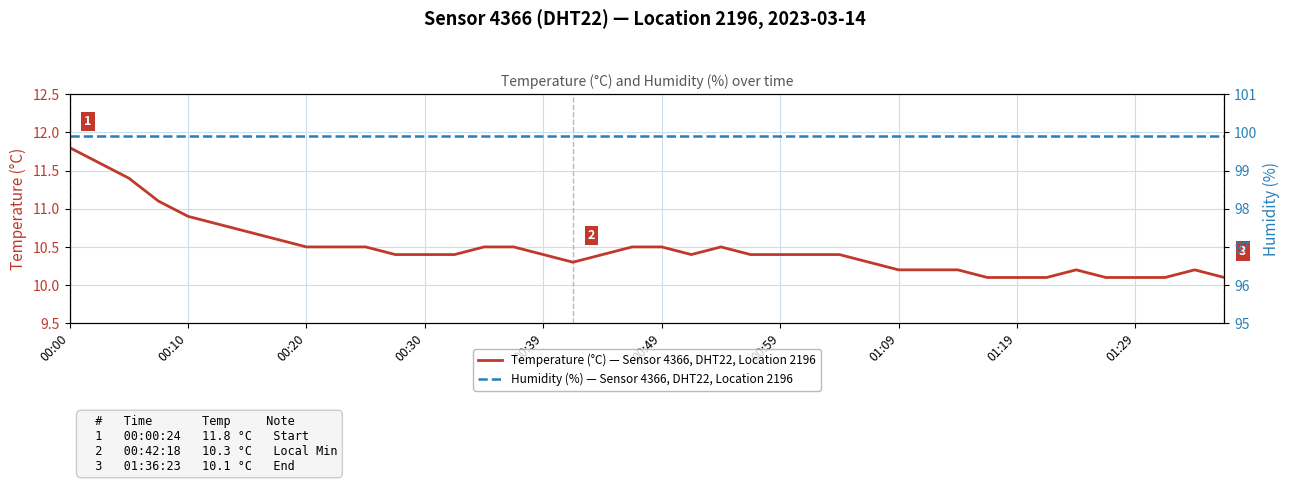

Which category has the highest value in the Temperature (°C) — Sensor 4366, DHT22, Location 2196 series?

00:00